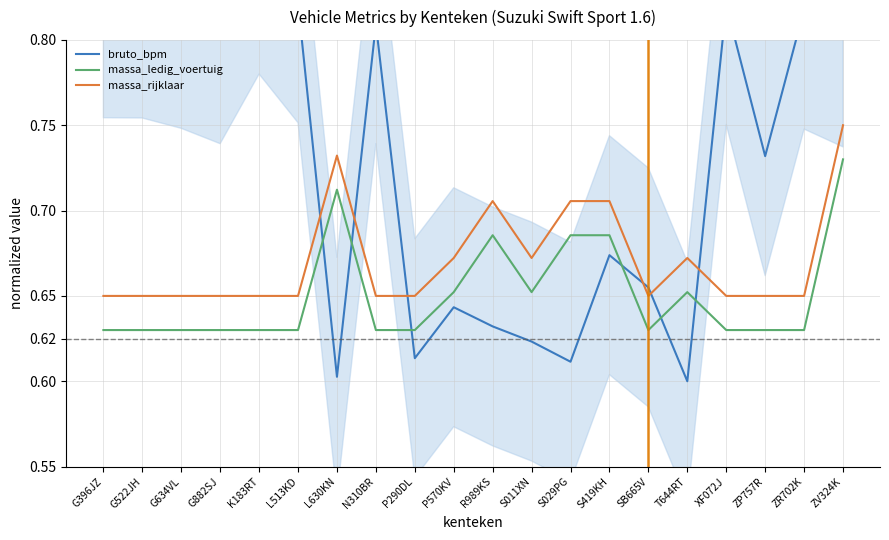

List the labels in order of bruto_bpm value, largest first.

K183RT, G396JZ, G522JH, L513KD, XF072J, G634VL, ZR702K, G882SJ, N310BR, ZV324K, ZP757R, S419KH, SB665V, P570KV, R989KS, S011XN, P290DL, S029PG, L630KN, T644RT